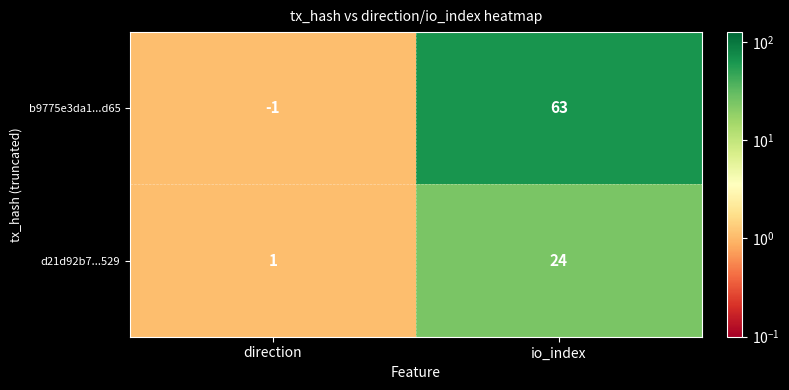

What is the greatest value displayed?

63